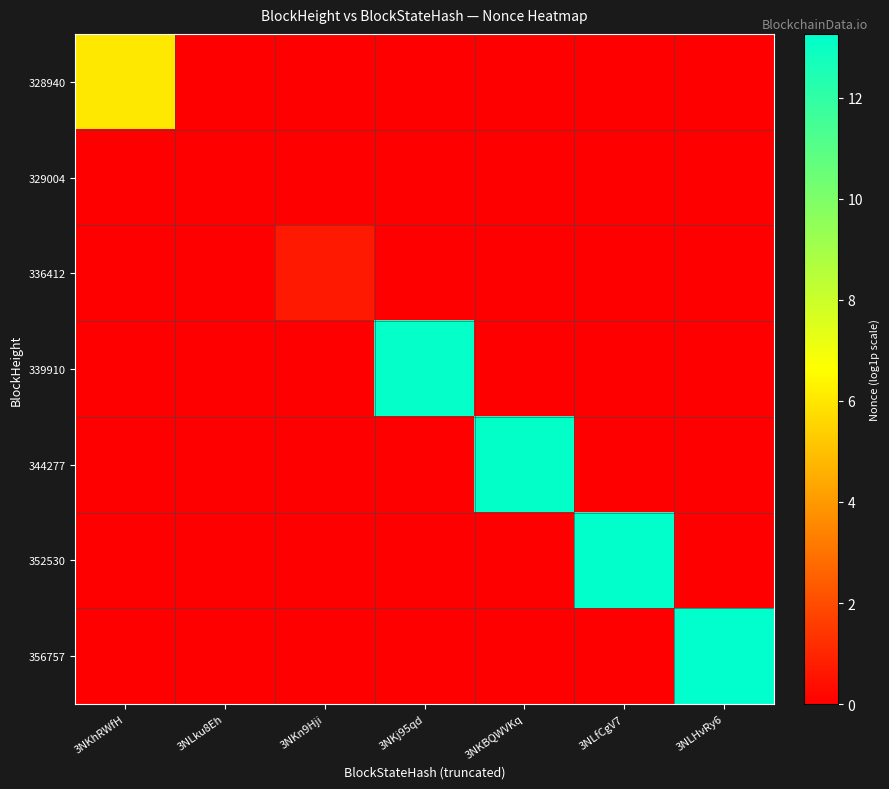

Which series has the largest range (max minus min)?

356757